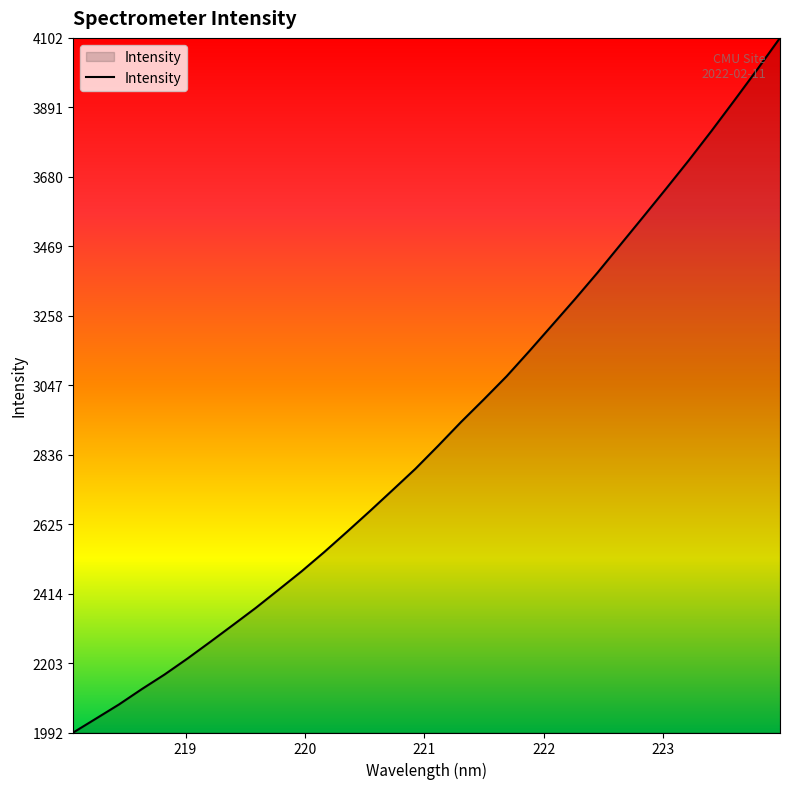

What is the smallest value displayed?

1991.9